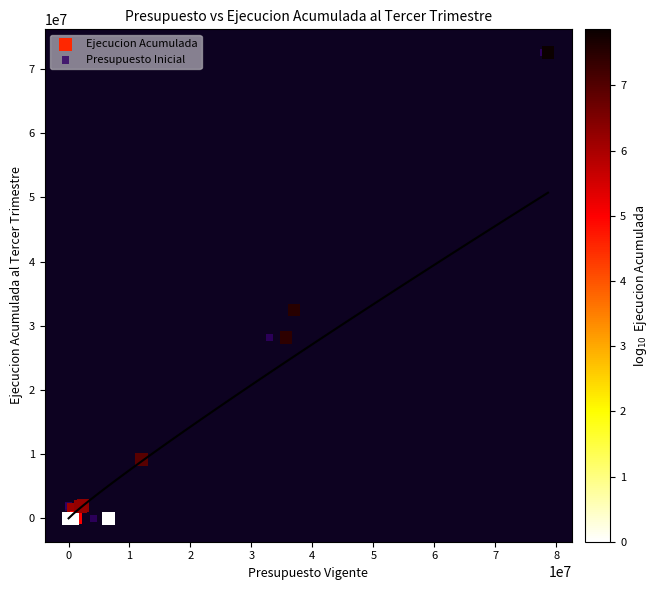

What are all the series names shown in the legend?

Ejecucion Acumulada, Presupuesto Inicial